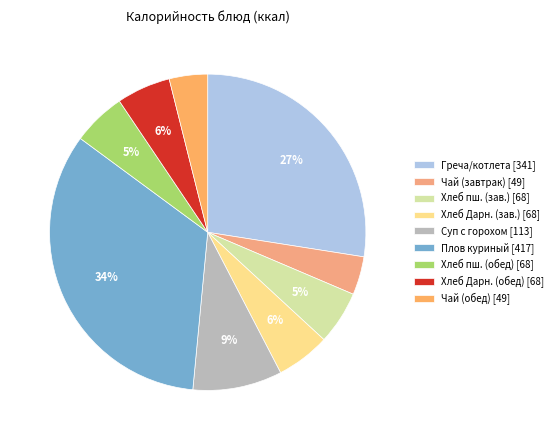

How many slices are in this pie chart?

9